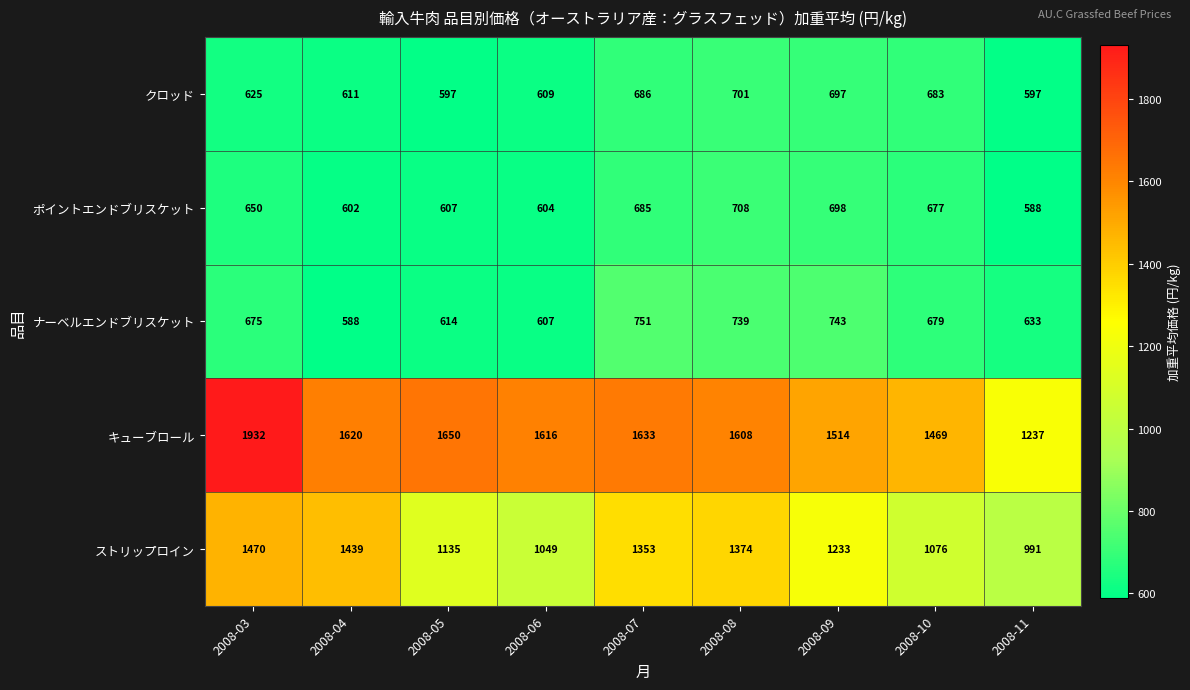

At 2008-06, list the series in order from largest to smallest.

キューブロール, ストリップロイン, クロッド, ナーベルエンドブリスケット, ポイントエンドブリスケット